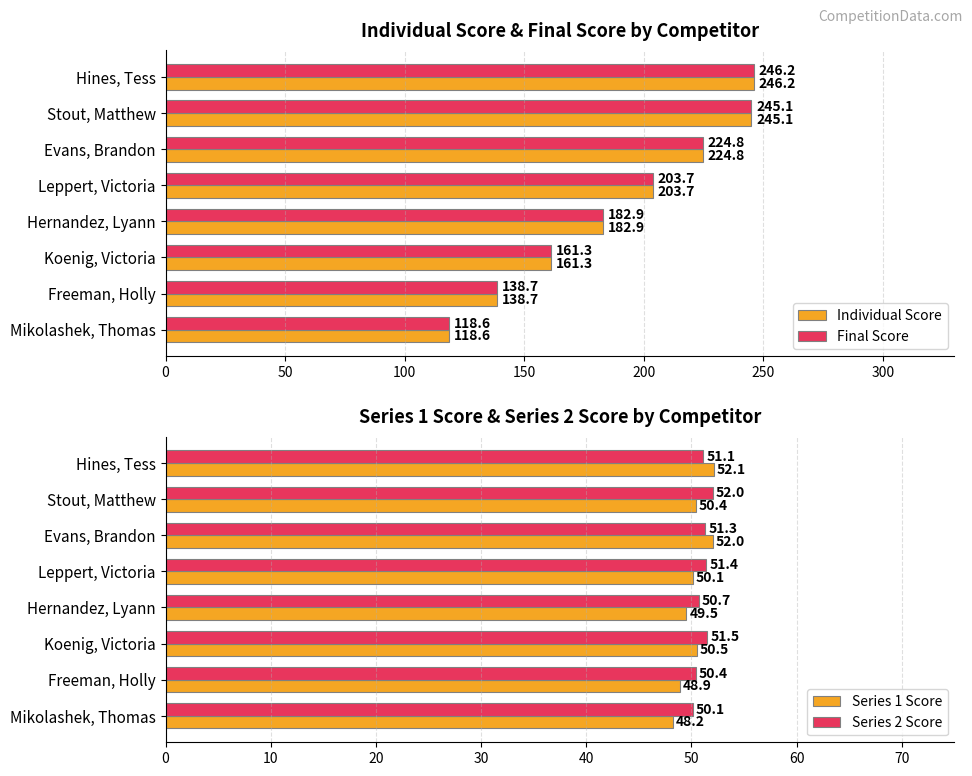

The value of Series 2 Score at Koenig, Victoria is 35.5. True or false?

False